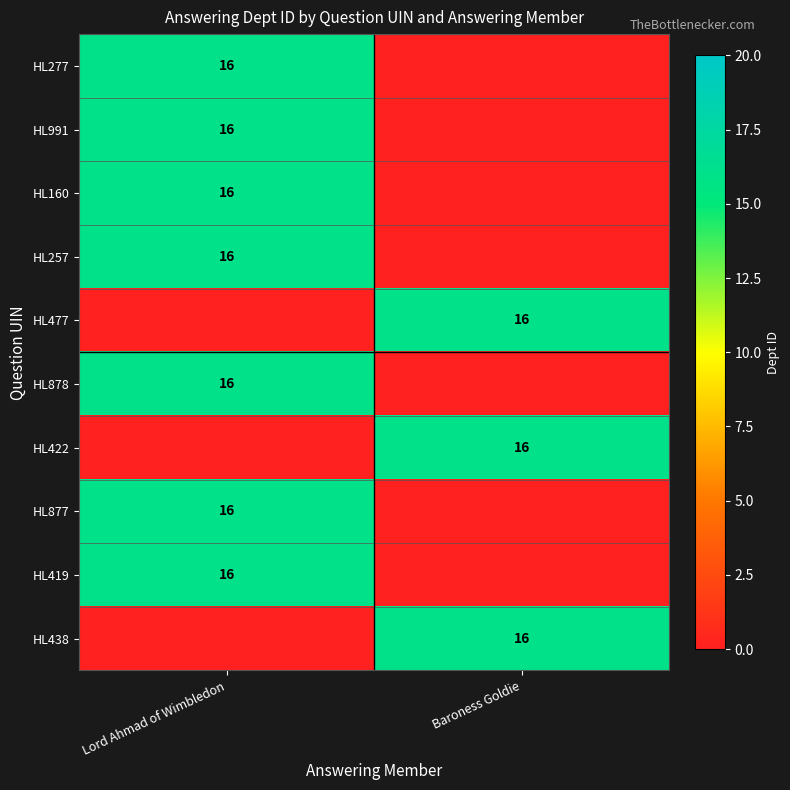

Which has a higher value, Lord Ahmad of Wimbledon or Baroness Goldie?

Lord Ahmad of Wimbledon